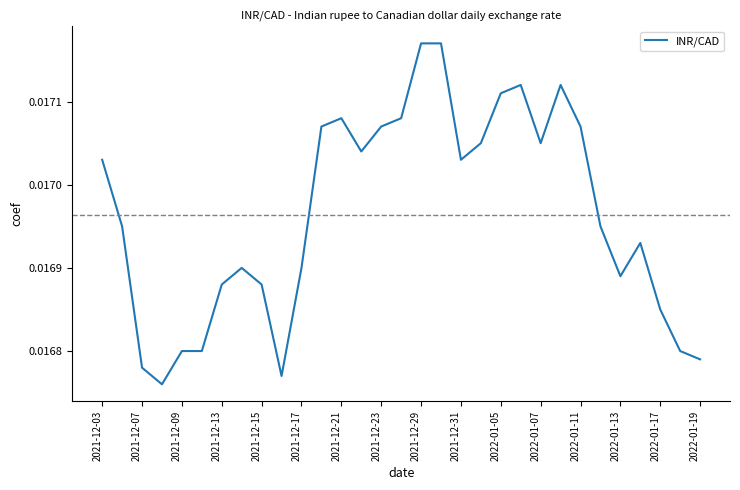

True or false: the data has more than 2 interior local peaks.

True